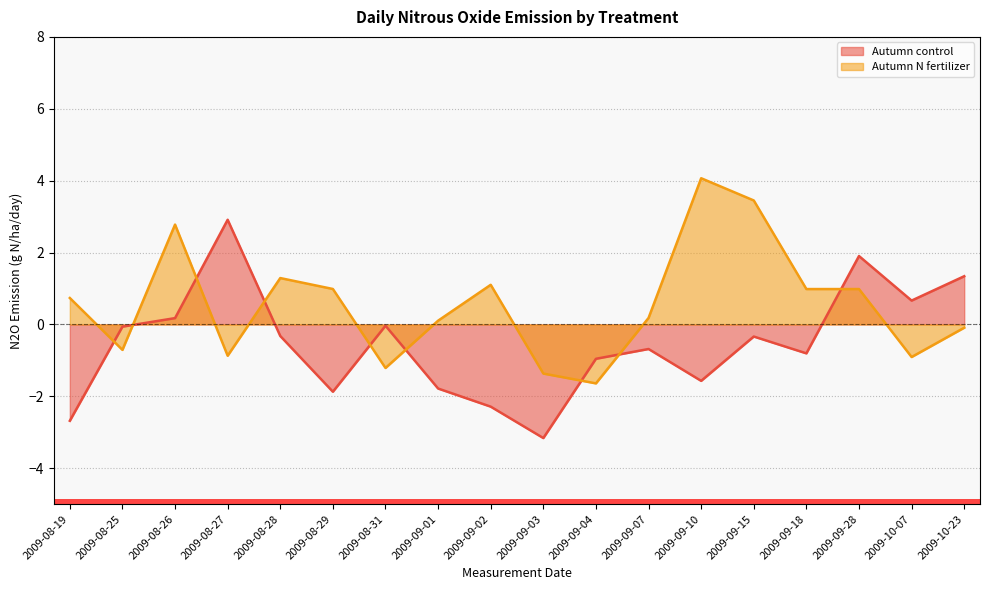

Is the value of Autumn control at 2009-08-27 greater than the value of Autumn N fertilizer at 2009-08-28?

Yes